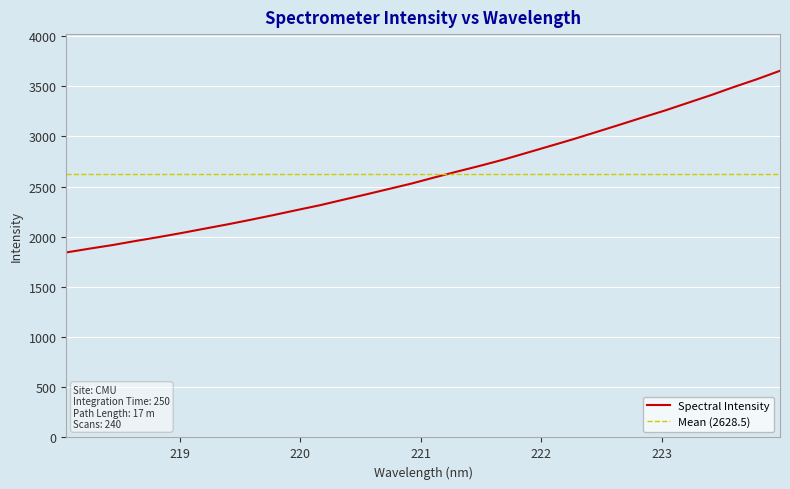

What is the lowest value of the Spectral Intensity series?

1844.0